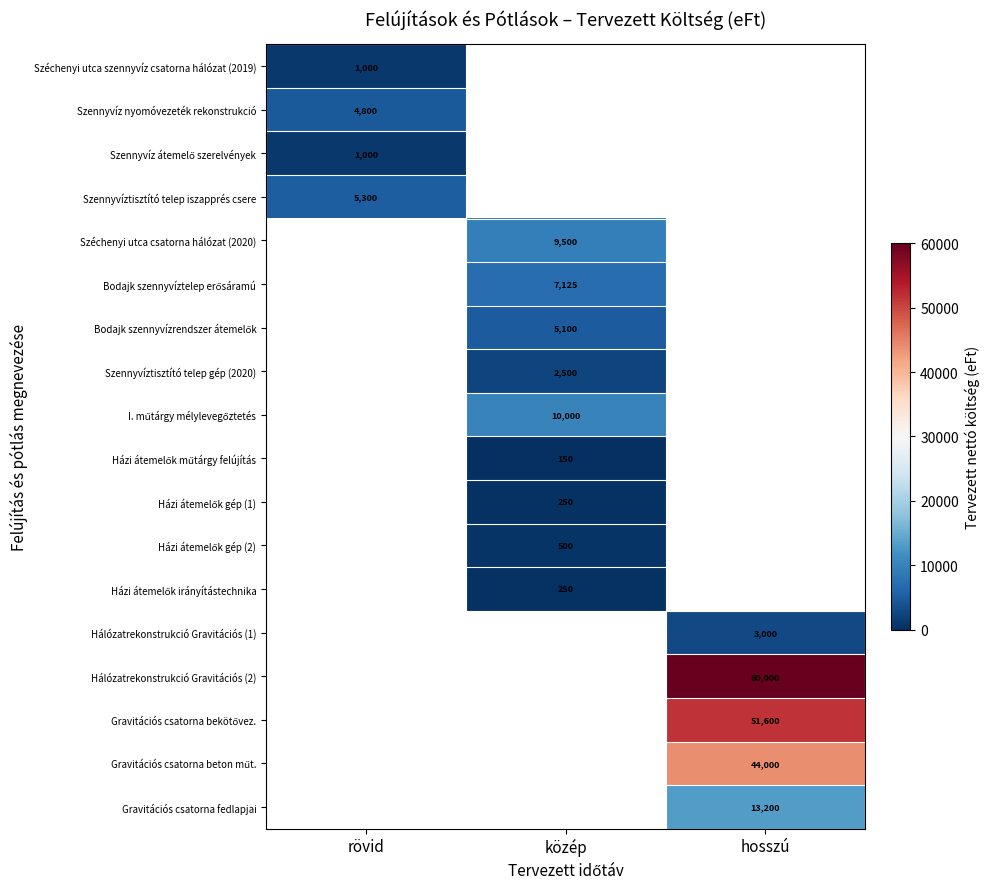

At how many categories does at least one series exceed 33229?

1